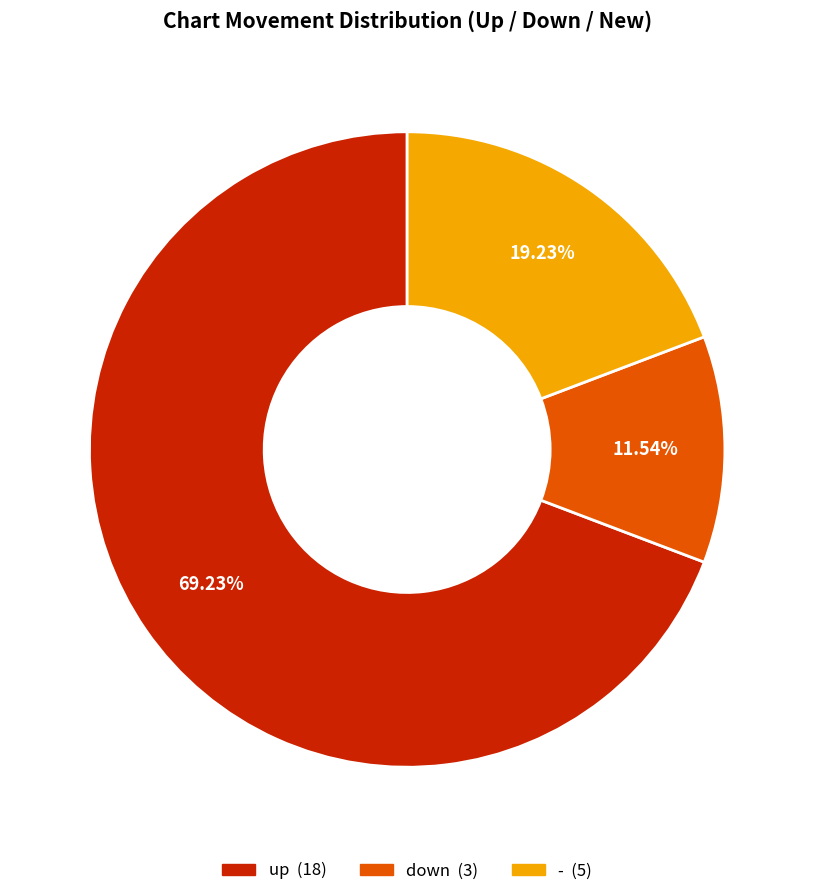

True or false: down accounts for 12% of the total.

True